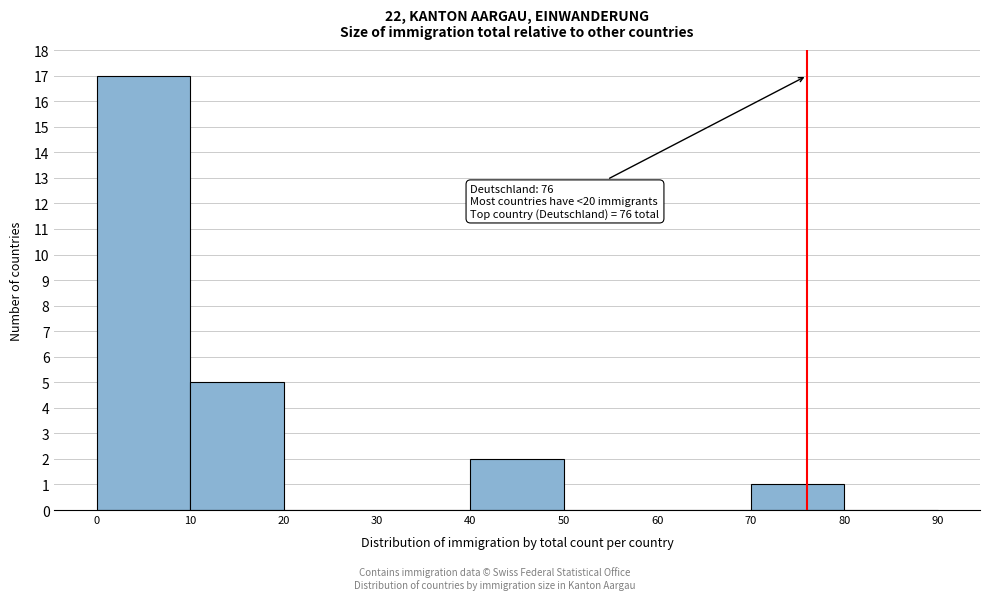

Which range on the x-axis has the tallest bar?

0 to 10